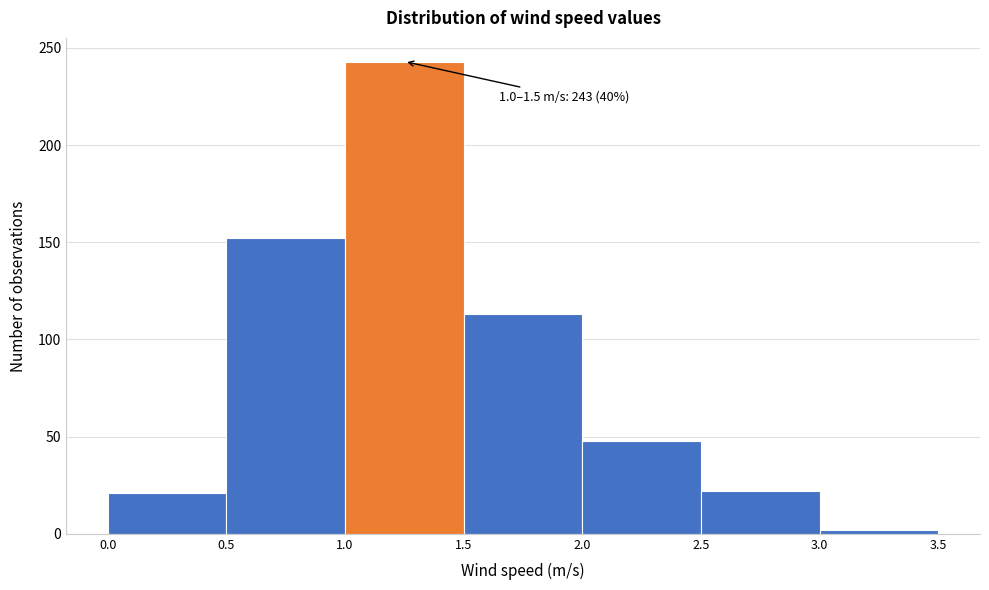

Which range on the x-axis has the tallest bar?

1.0 to 1.5